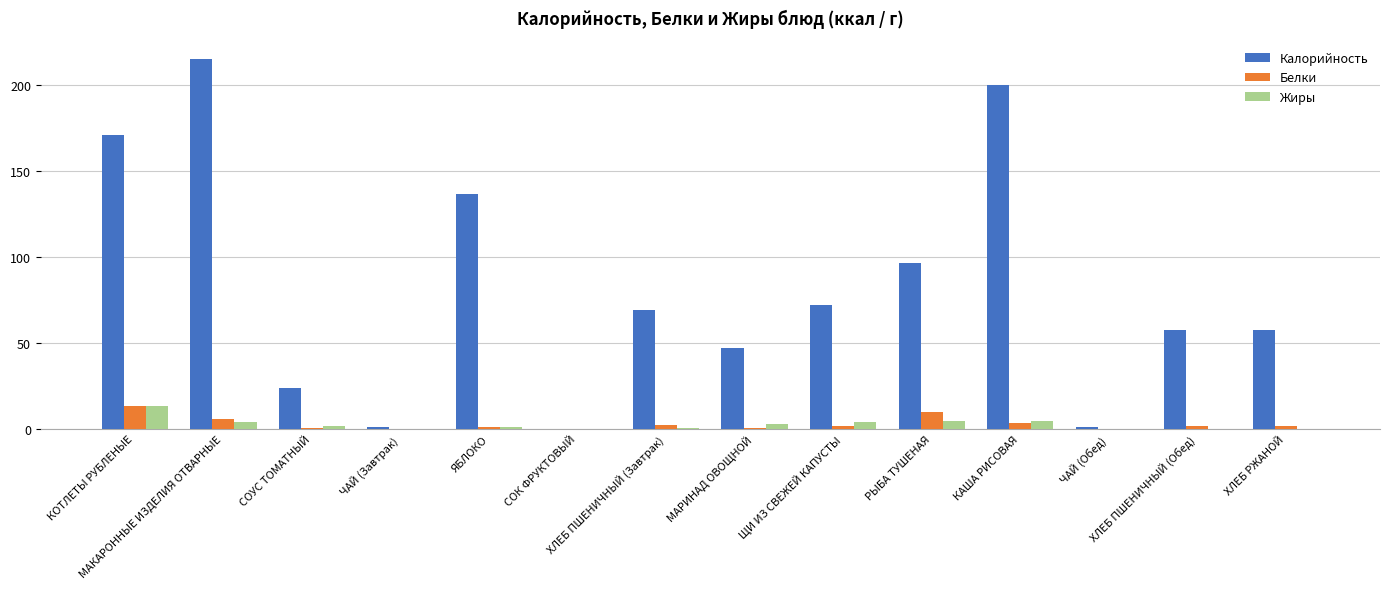

What is the maximum value for Жиры?

13.2